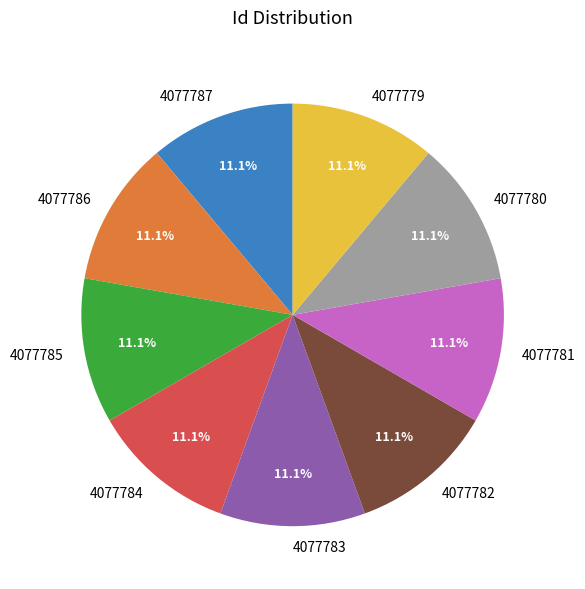

What is the ratio of the value at 4077779 to the value at 4077782?

1.0